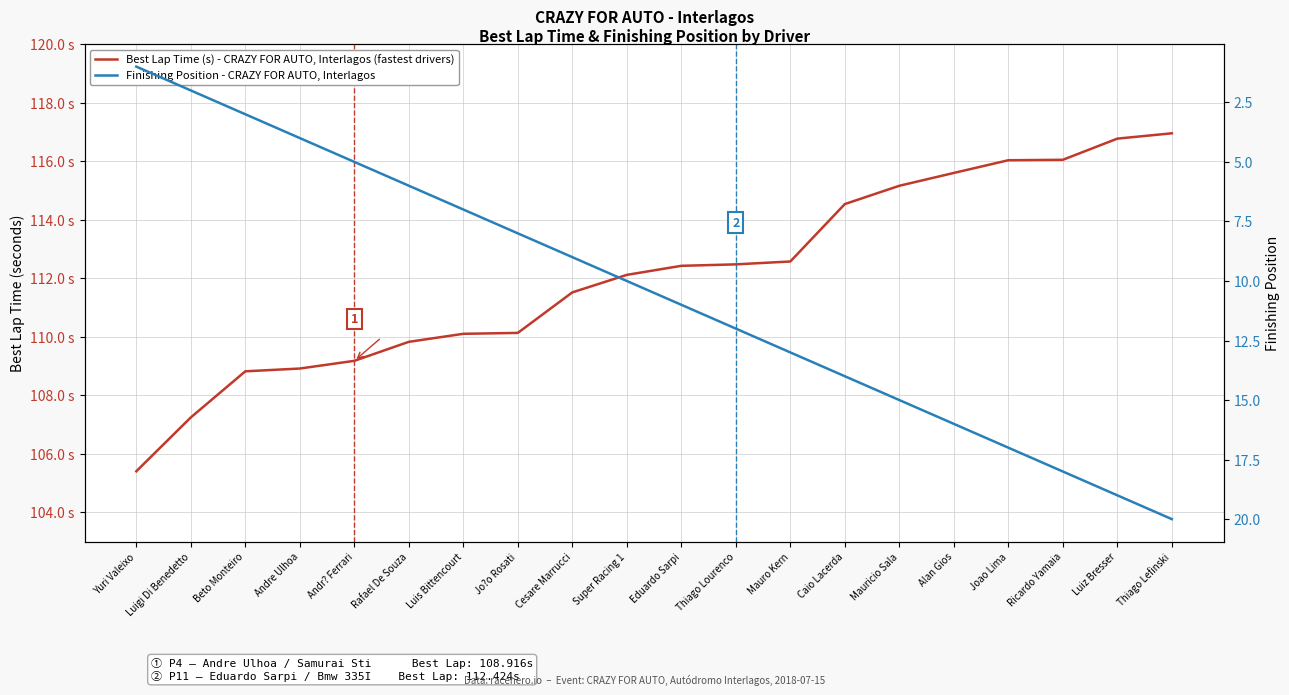

Reading right to left, list all the values displayed in this chart.

Best Lap Time (s) - CRAZY FOR AUTO, Interlagos (fastest drivers): 117.0	116.8	116.0	116.0	115.6	115.2	114.5	112.6	112.5	112.4	112.1	111.5	110.1	110.1	109.8	109.2	108.9	108.8	107.2	105.4
Finishing Position - CRAZY FOR AUTO, Interlagos: 20.0	19.0	18.0	17.0	16.0	15.0	14.0	13.0	12.0	11.0	10.0	9.0	8.0	7.0	6.0	5.0	4.0	3.0	2.0	1.0